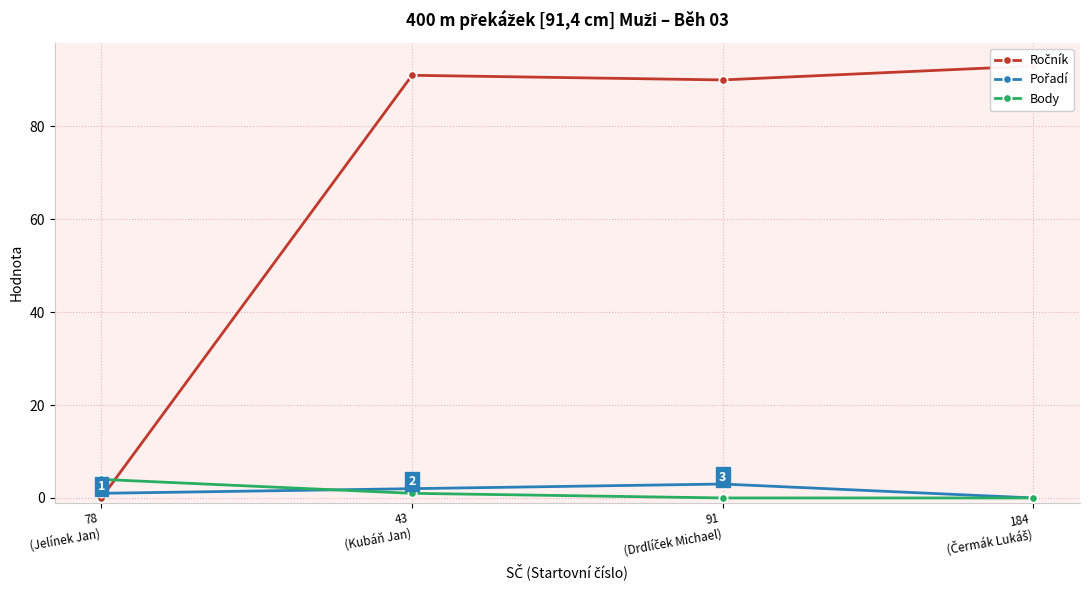

Which category has the highest value across all series?

184
(Čermák Lukáš)